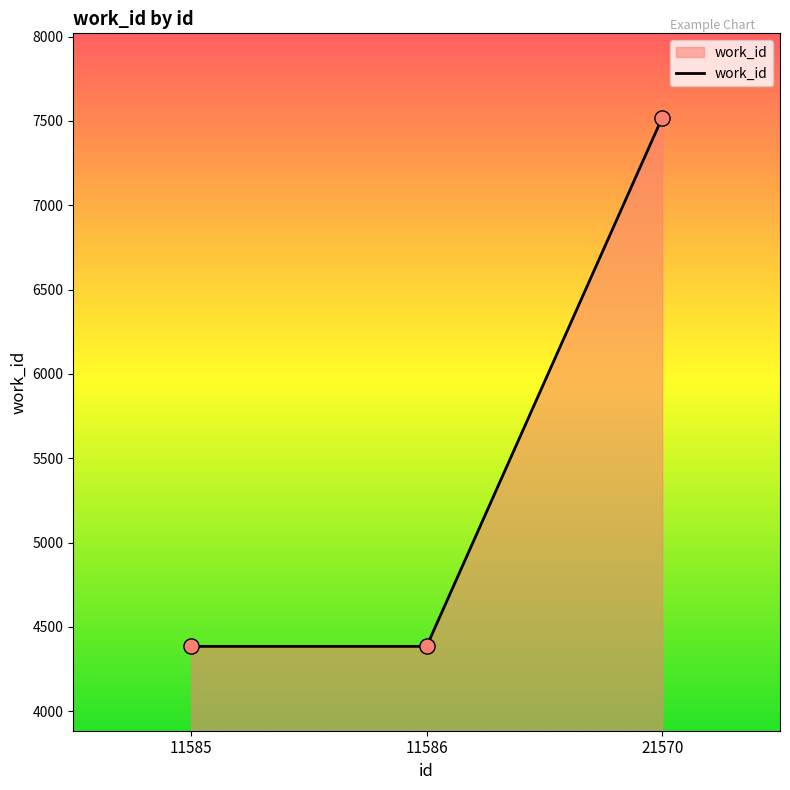

Approximately how many times larger is the value at 11585 compared to 21570?

0.6